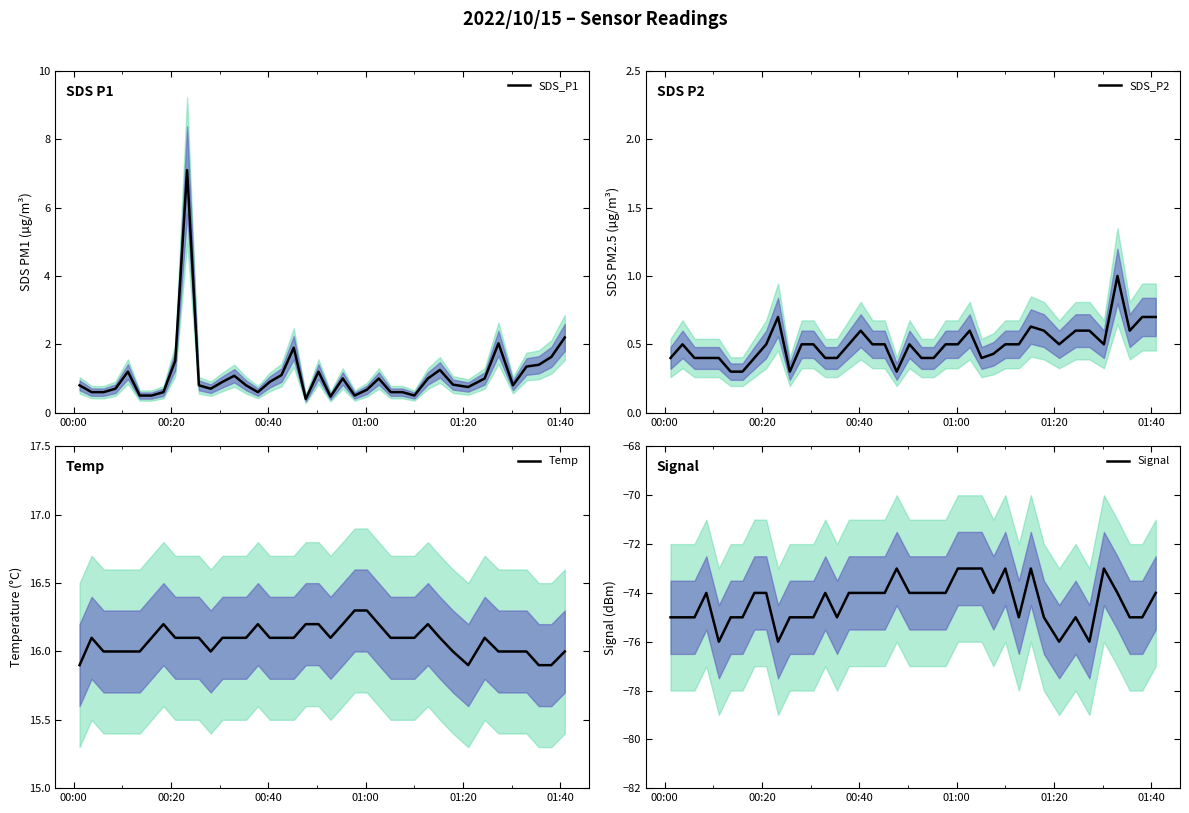

True or false: Signal and SDS_P2 intersect in this chart.

False